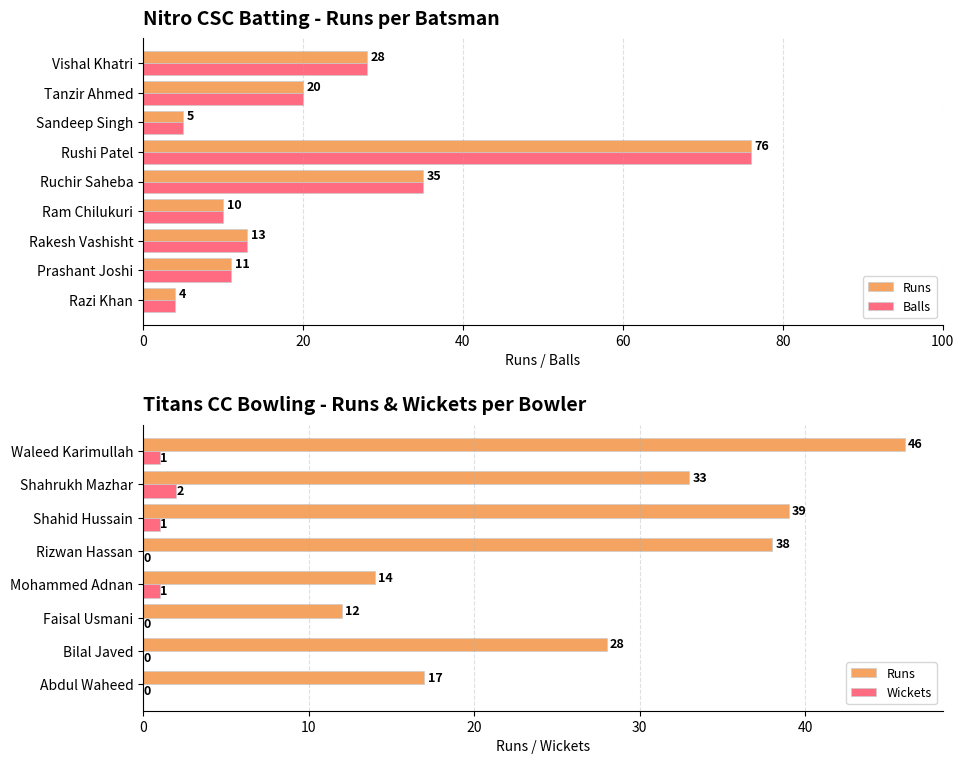

Where is Balls nearest to the value 38?

Ruchir Saheba